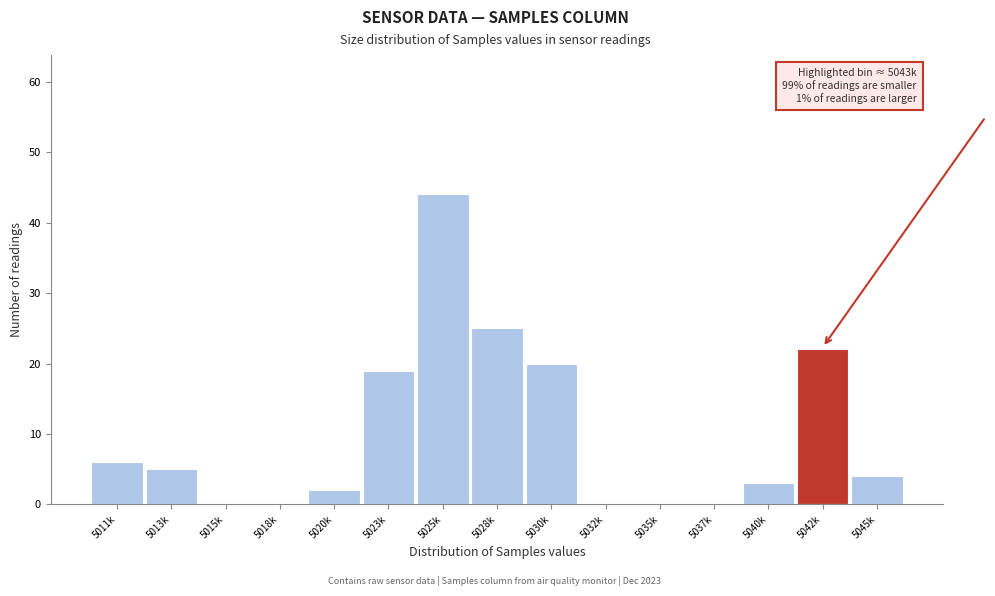

Reading right to left, list all the values displayed in this chart.

5045k=4	5042k=22	5040k=3	5037k=0	5035k=0	5032k=0	5030k=20	5028k=25	5025k=44	5023k=19	5020k=2	5018k=0	5015k=0	5013k=5	5011k=6